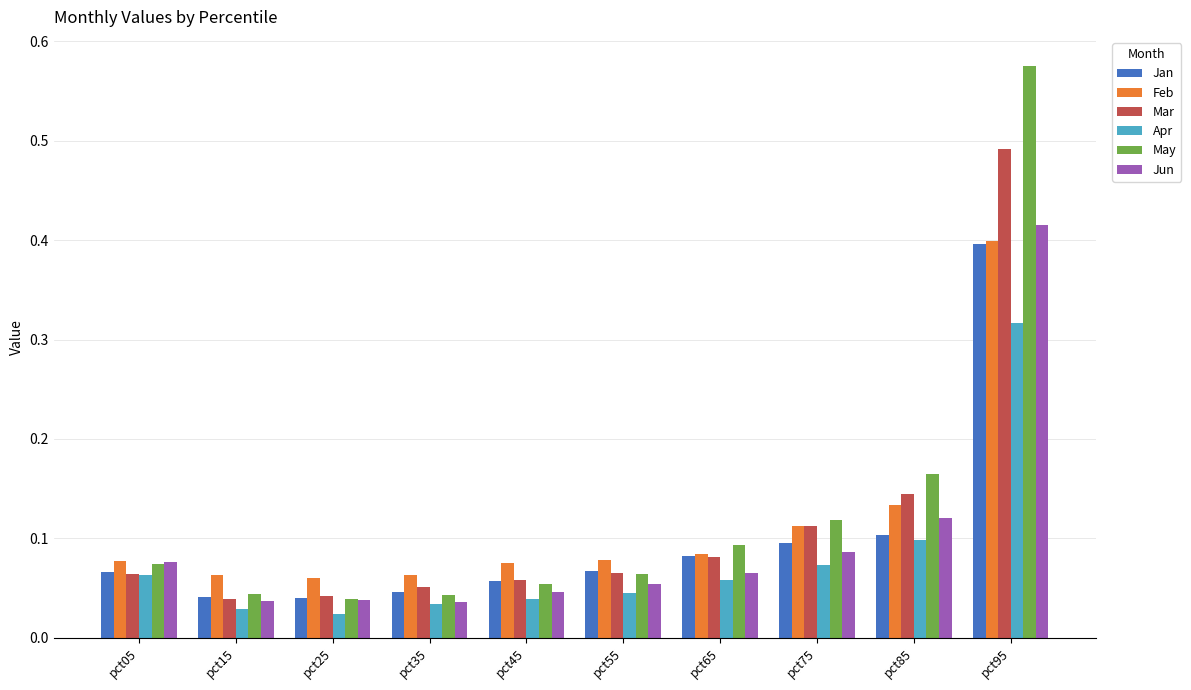

Which series has the largest range (max minus min)?

May